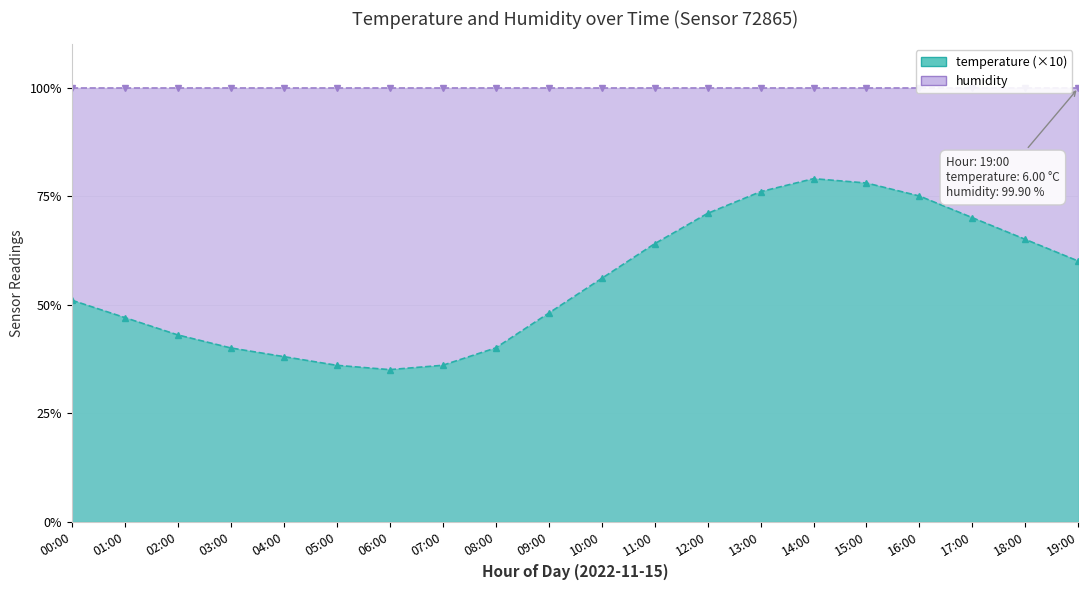

Which has a higher value, 13:00 or 14:00?

14:00